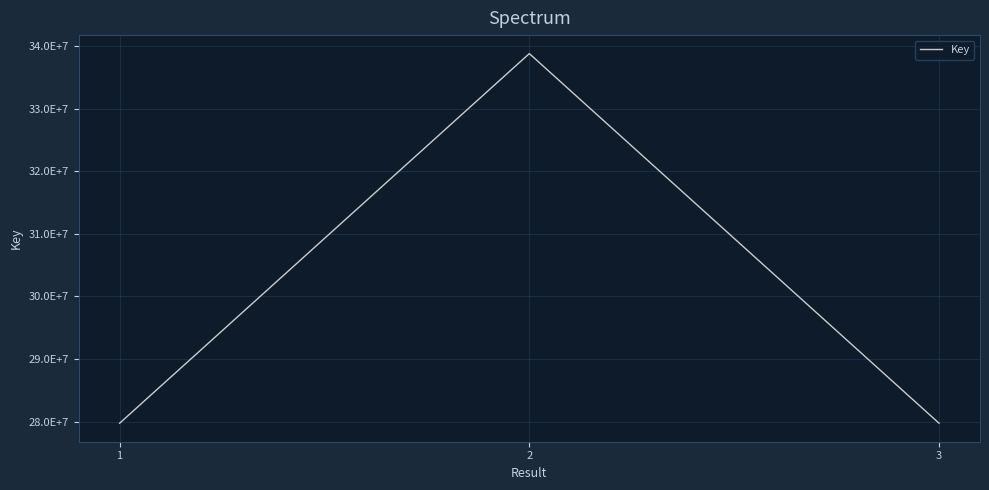

Is this an area chart (filled region under the line)?

No